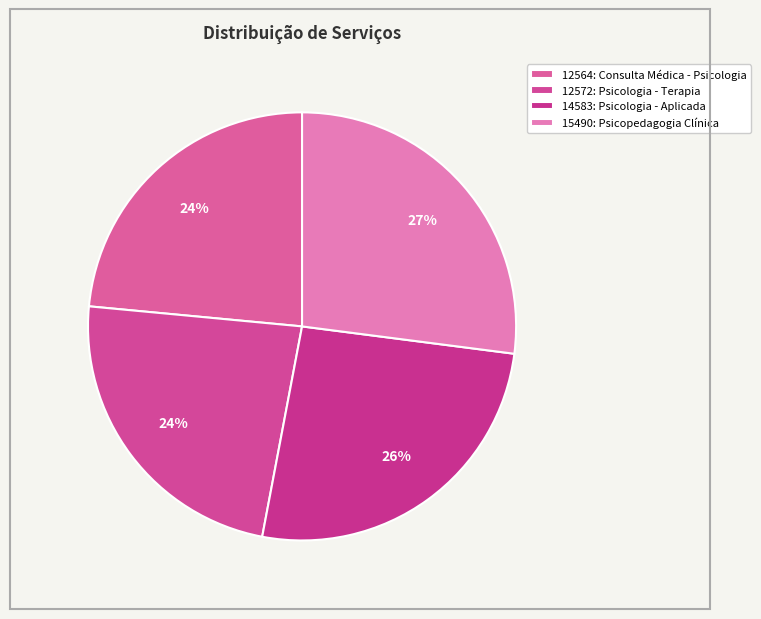

What percentage is NOT represented by 12564: Consulta Médica - Psicologia?

76.5%